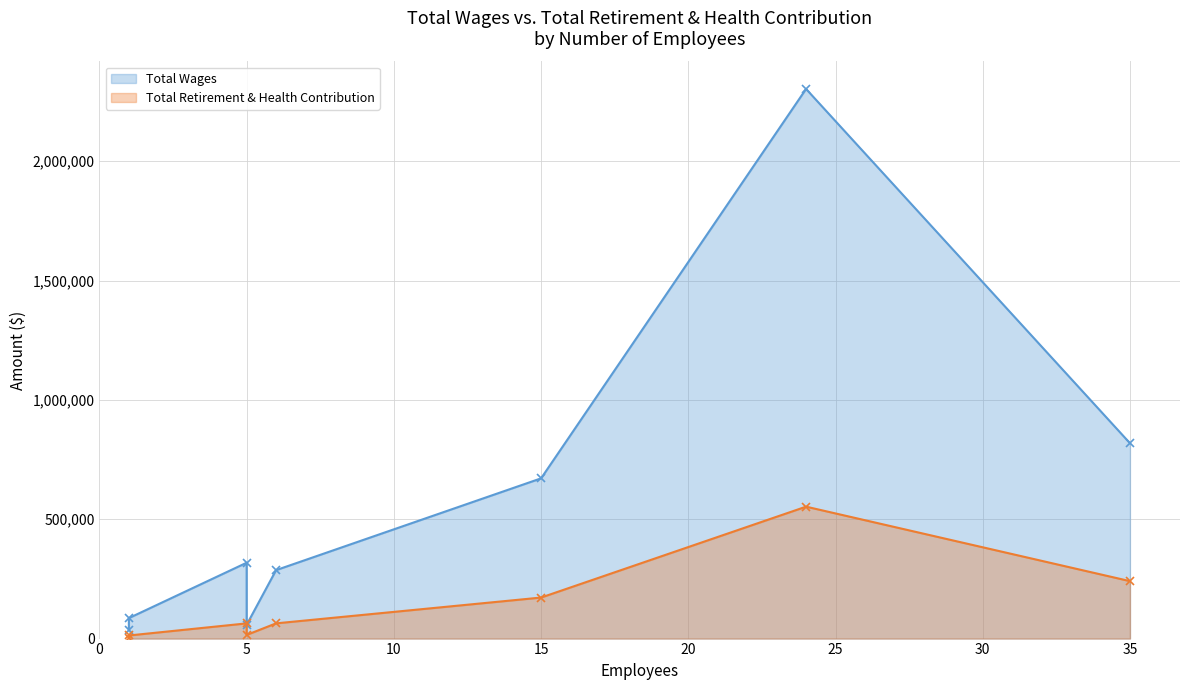

Is the value of Total Wages at 35 greater than the value of Total Retirement & Health Contribution at 1?

Yes